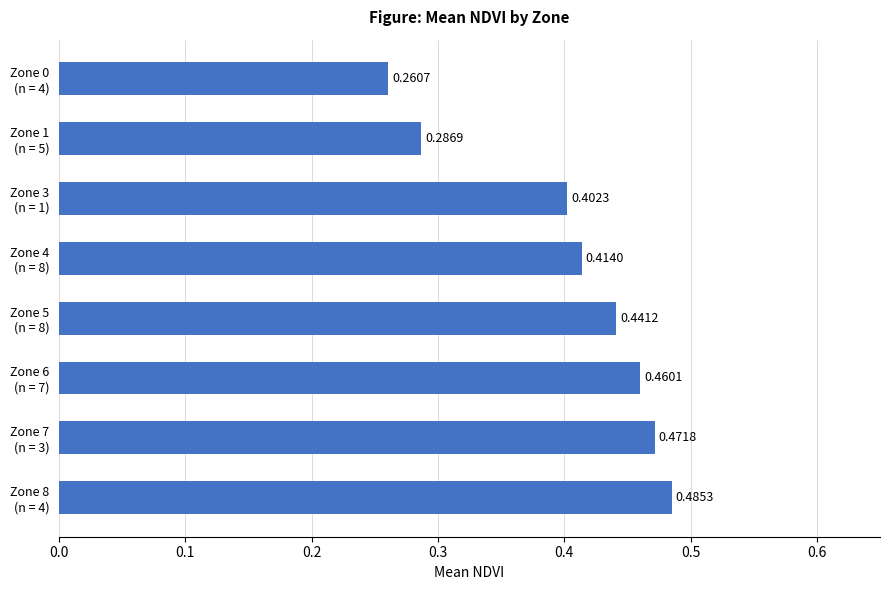

What is the sum of all values?

3.2